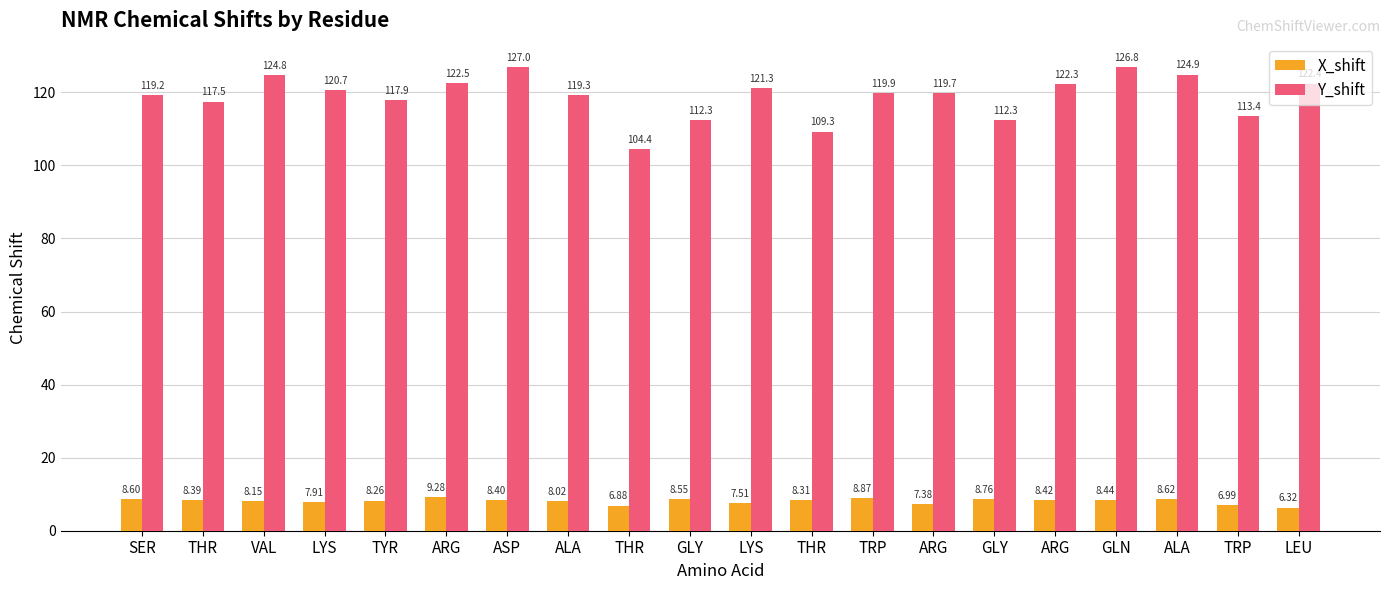

What are all the series names shown in the legend?

X_shift, Y_shift